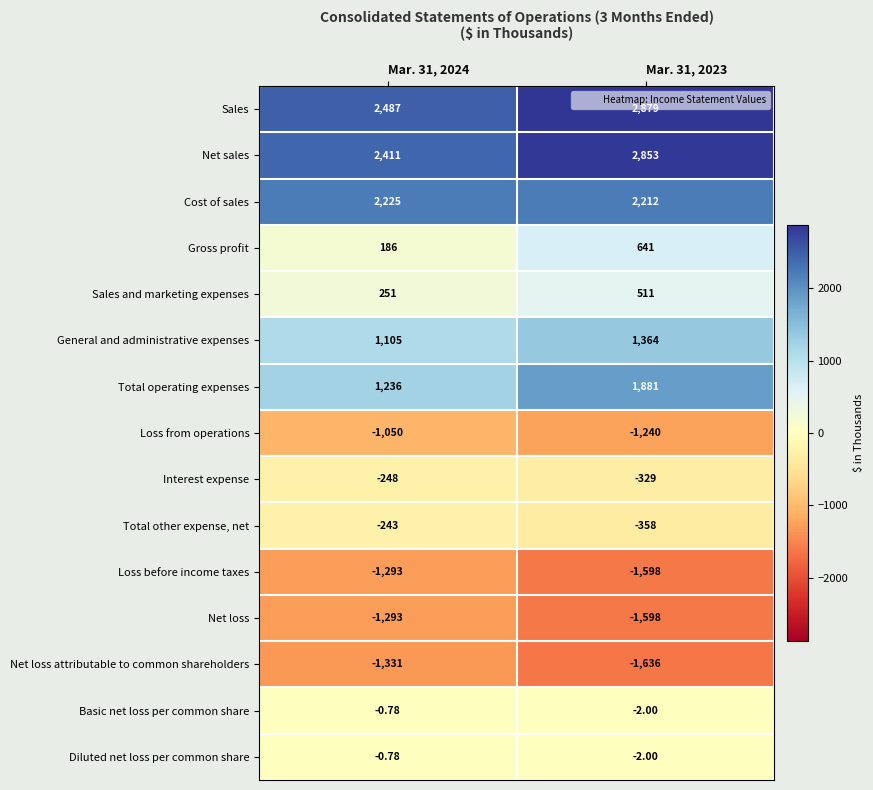

Is the value of Net loss at Mar. 31, 2023 greater than the value of Loss from operations at Mar. 31, 2024?

No